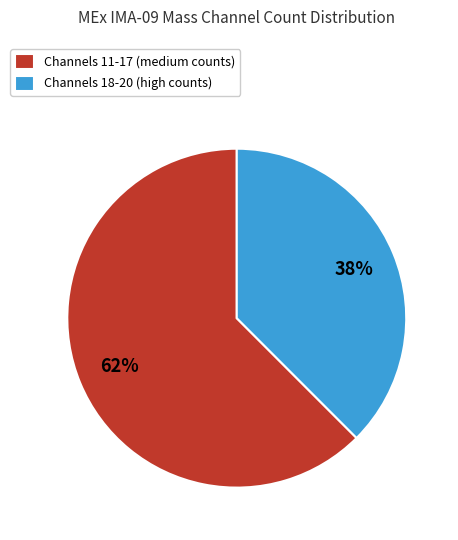

Approximately how many times larger is the value at Channels 18-20 (high counts) compared to Channels 11-17 (medium counts)?

0.6